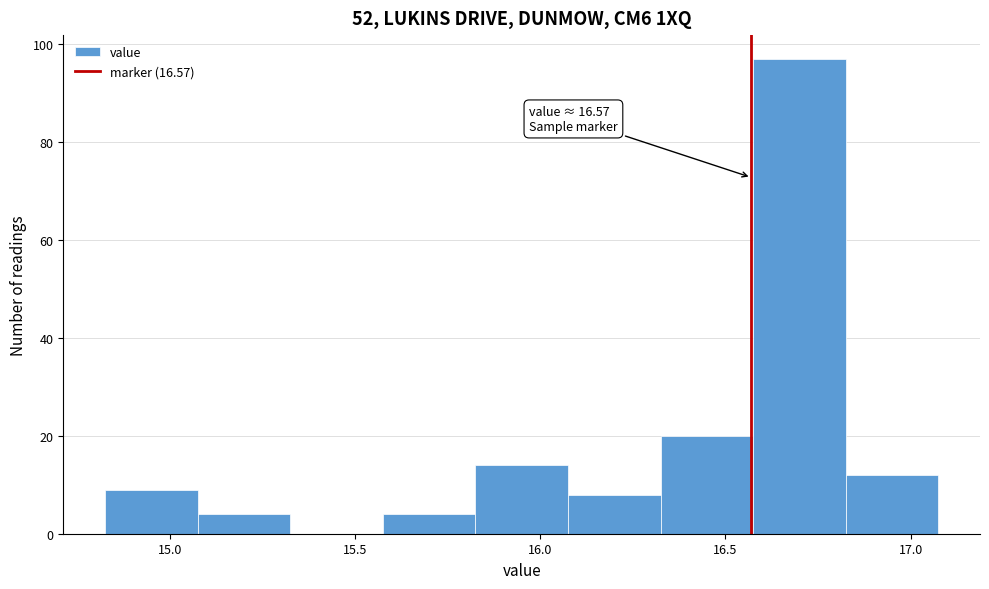

Which range on the x-axis has the tallest bar?

16.575 to 16.825